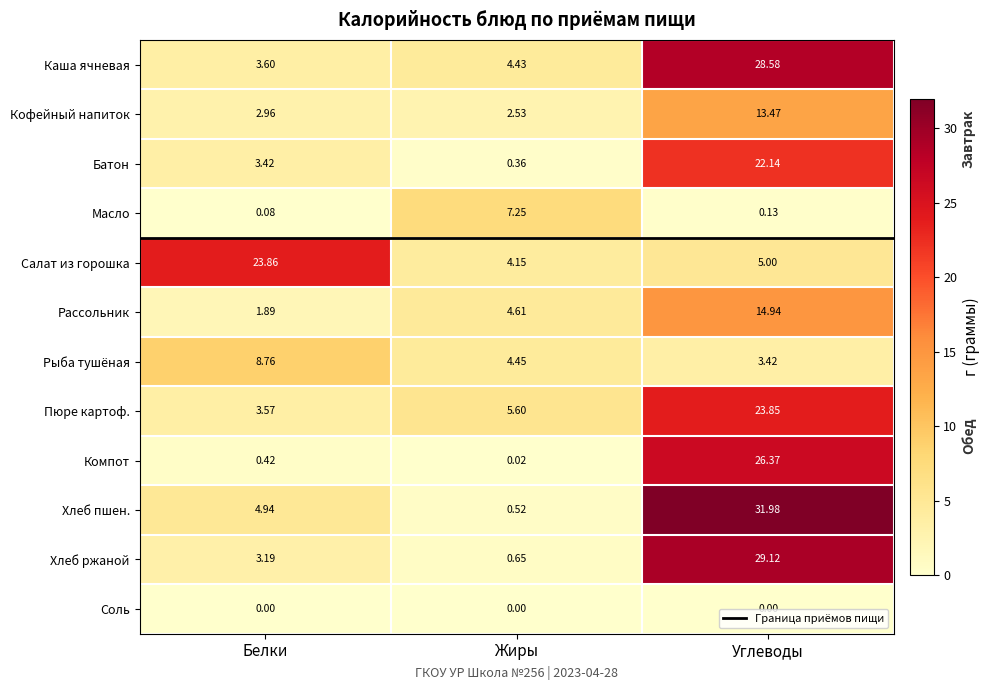

Which category has the highest value across all series?

Углеводы